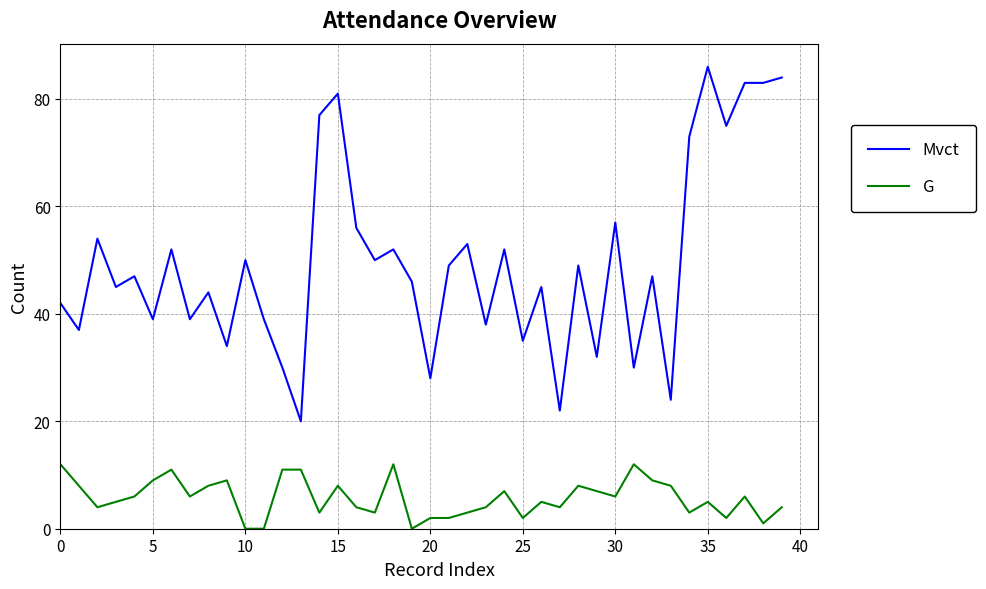

Which series has the widest spread of values?

Mvct